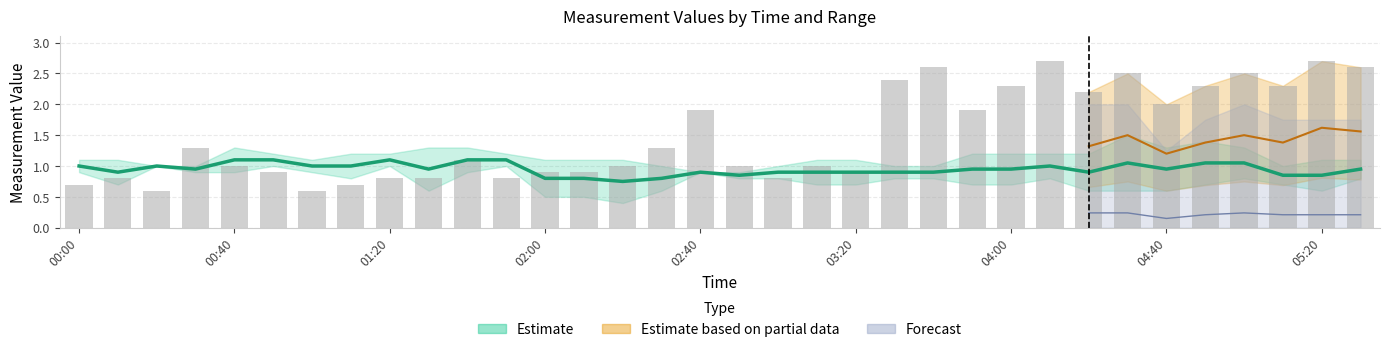

Between 03:10 and 01:40, which is larger?

01:40